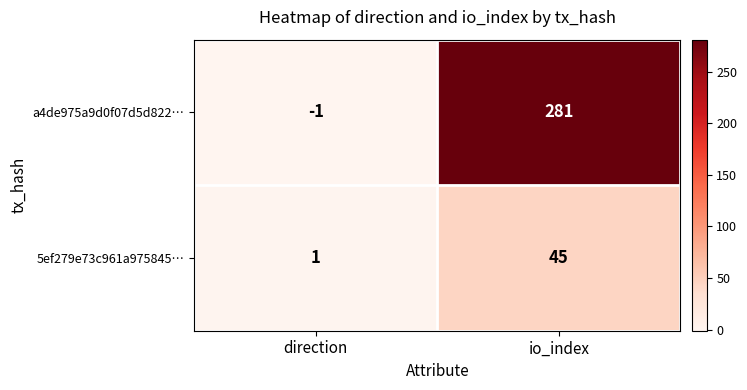

What is the difference between the maximum and minimum values in the 5ef279e73c961a975845… series?

44